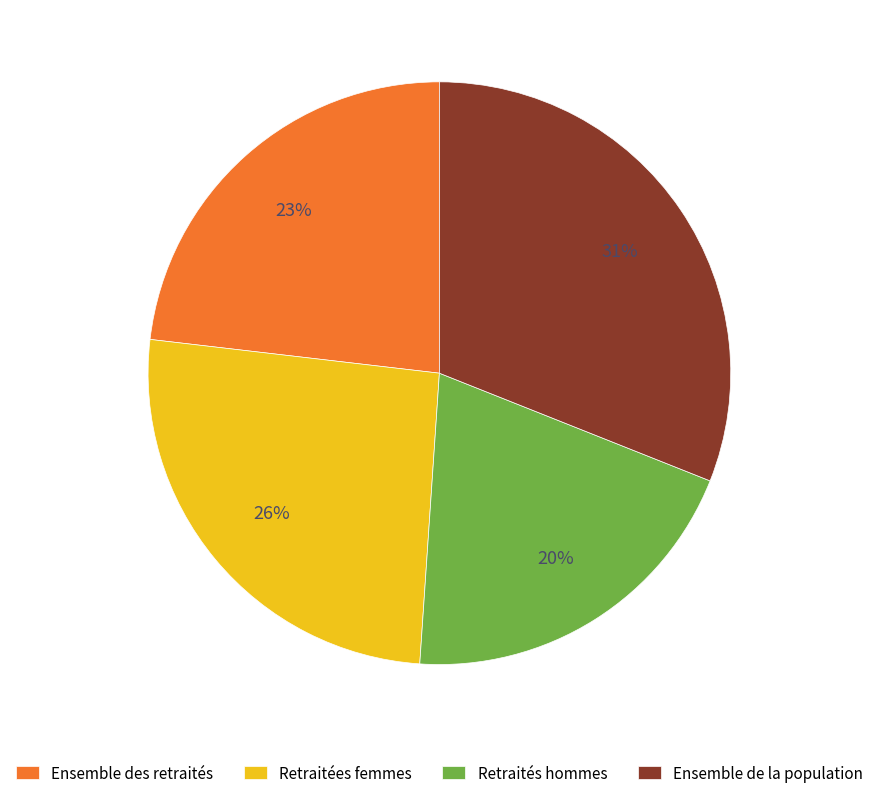

To the nearest percent, what is the difference between the largest and smallest slice percentages?

11%